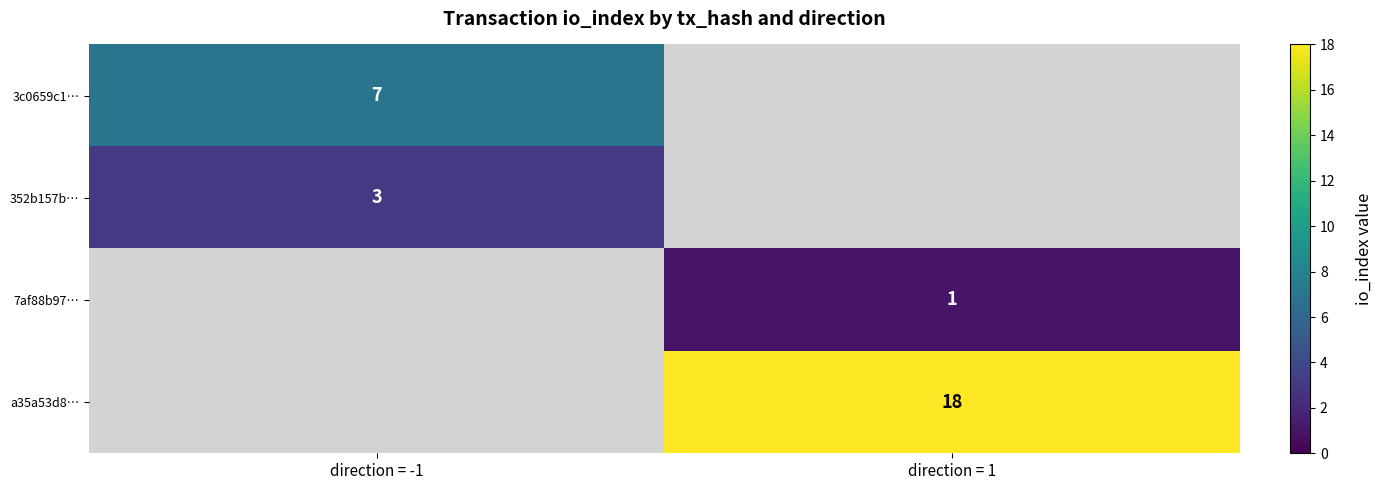

The value of a35a53d8… at direction = 1 is 18. True or false?

True